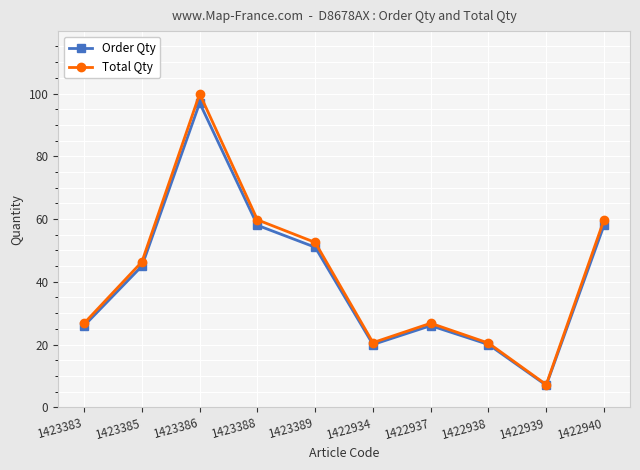

What is the label of the 1st point from the right?

1422940